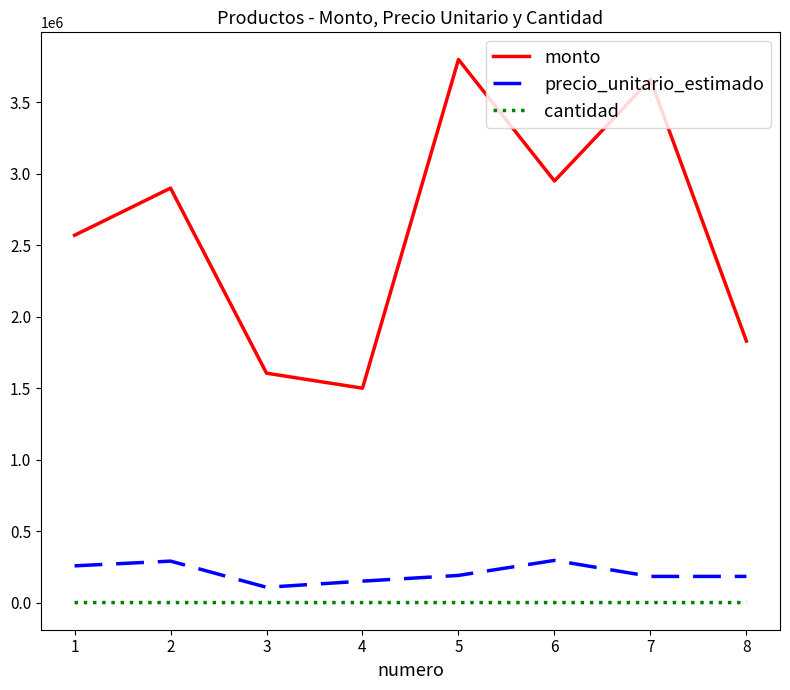

True or false: monto and precio_unitario_estimado cross at least once.

False